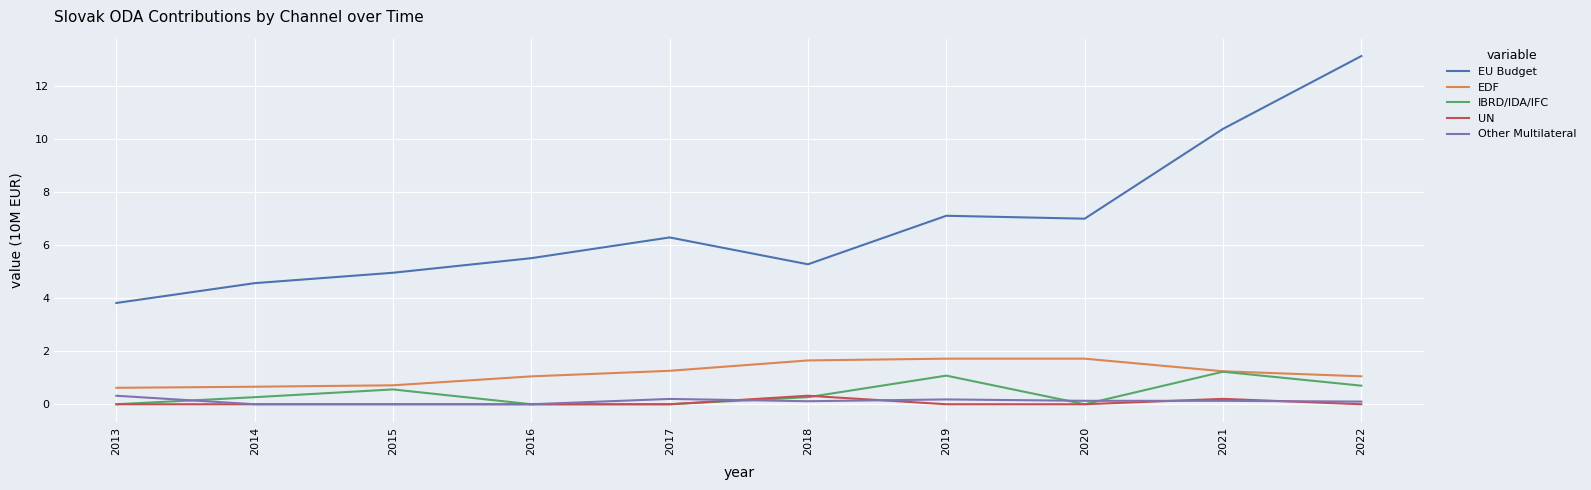

What is the sum of the Other Multilateral values at 2018 and 2022?

0.2